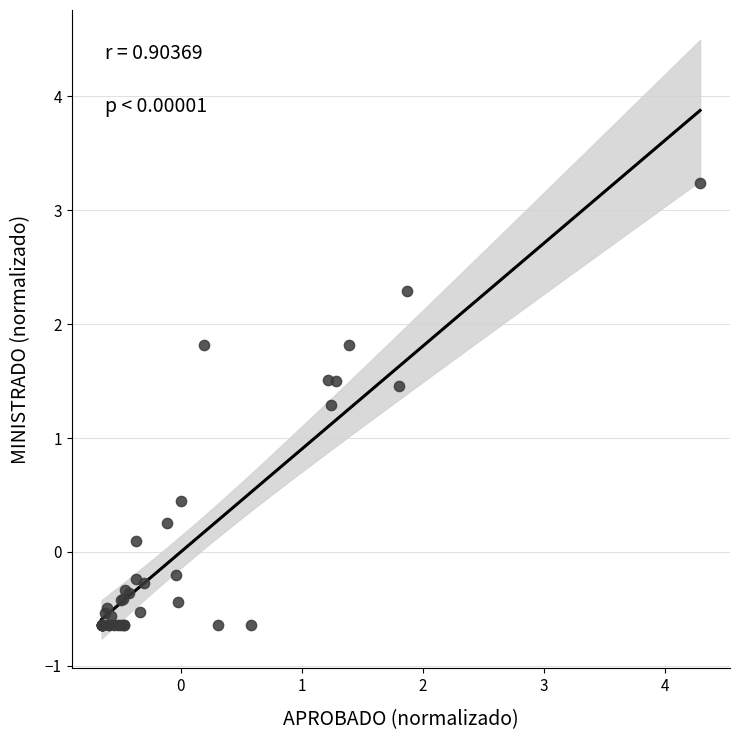

What Y value in the scatter plot is closest to 1?

1.3